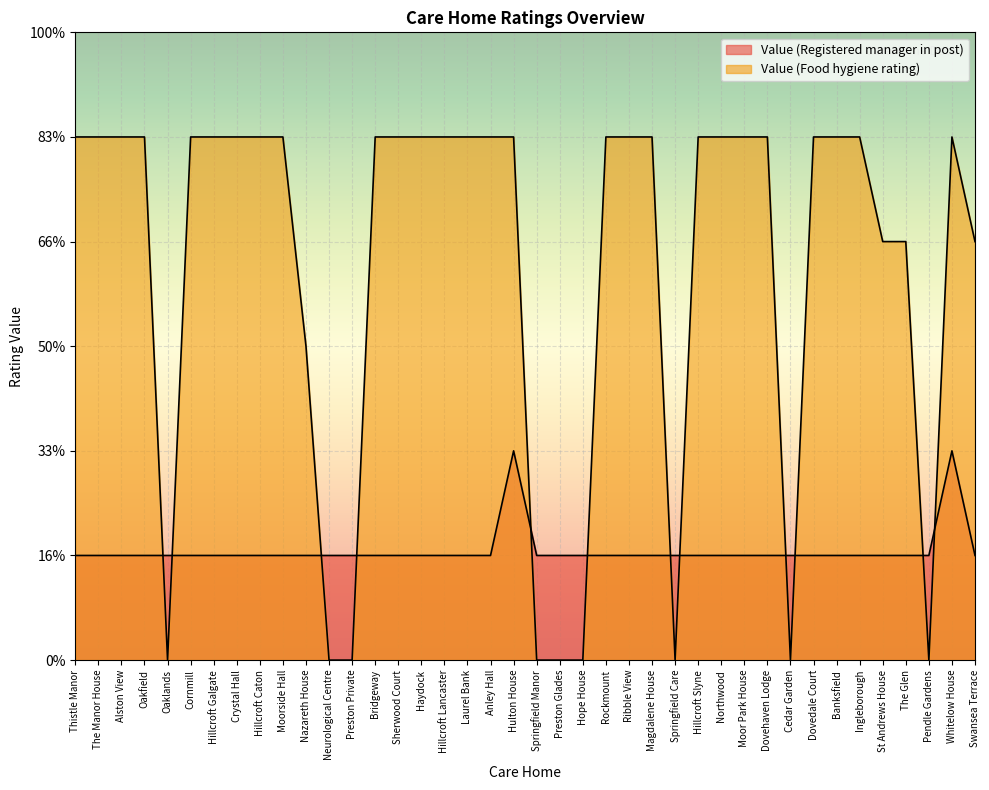

Is the value of Value (Food hygiene rating) at Neurological Centre greater than the value of Value (Registered manager in post) at Magdalene House?

No